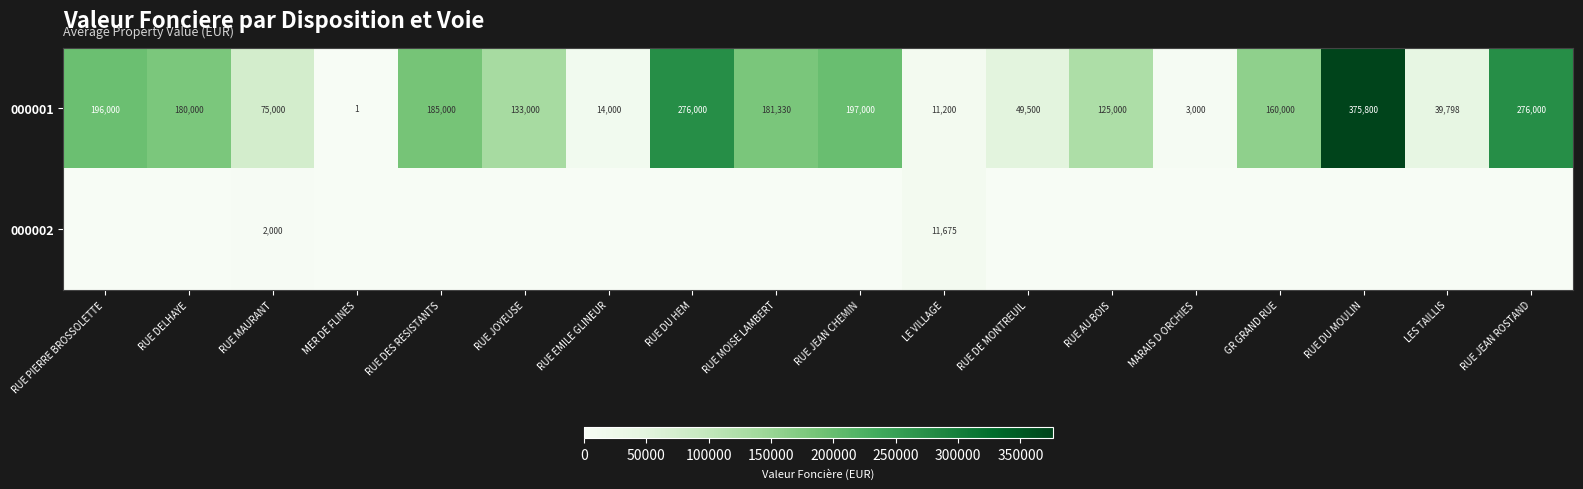

Where does the 000001 series first go above 160000?

RUE PIERRE BROSSOLETTE